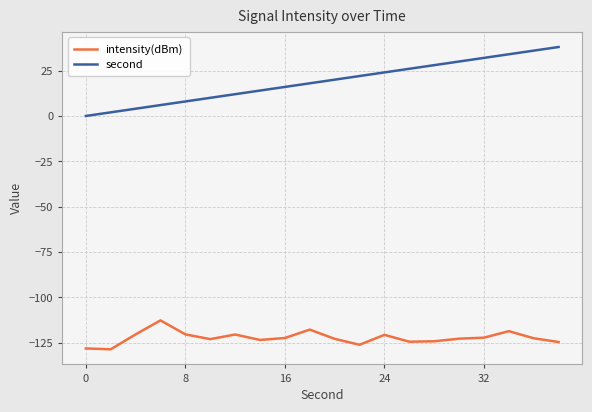

In intensity(dBm), how many points are lower than both neighbors (excluding endpoints)?

5